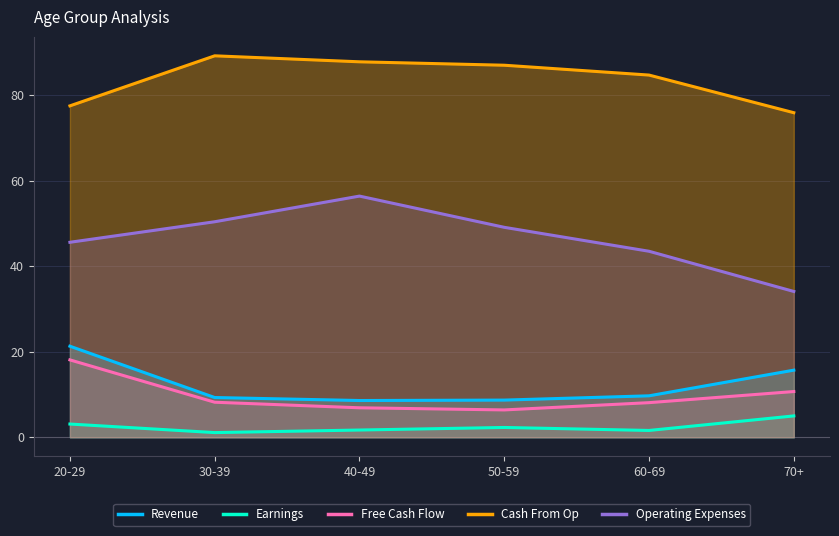

How many categories are shown in the chart?

6